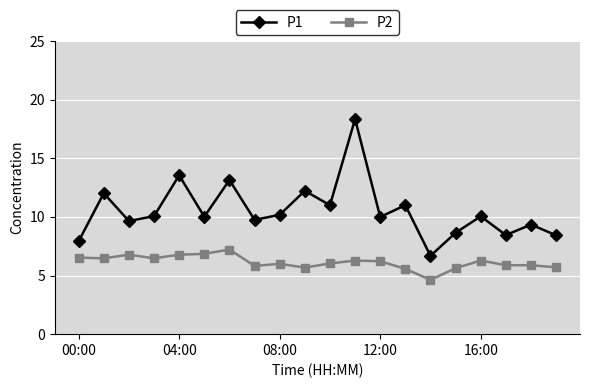

True or false: P1 and P2 cross at least once.

False